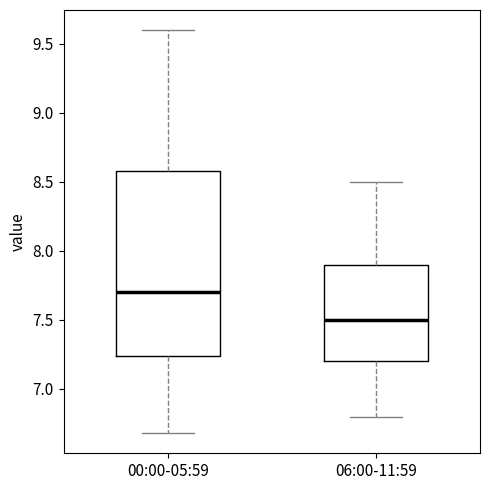

Which box is the tallest, from its lower edge to its upper edge?

00:00-05:59